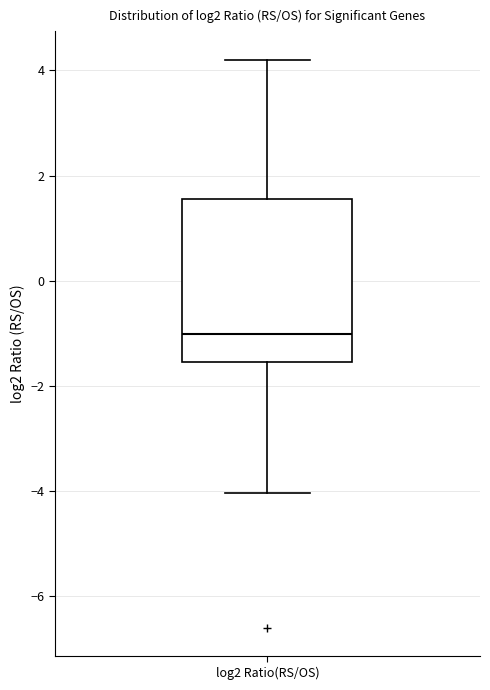

Where is the lower edge of the box for log2 Ratio(RS/OS) on the y-axis? The values are not printed on the chart, so give them approximately, as read against the axis.

-1.6